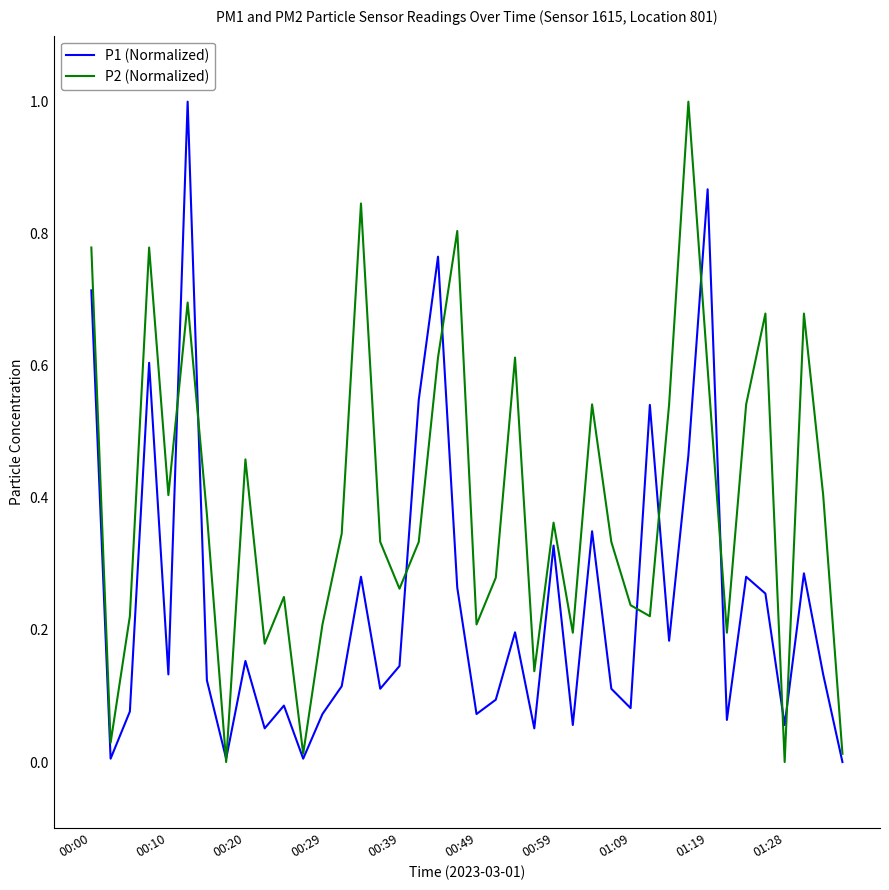

Rank the series by their average value, from lowest to highest.

P1 (Normalized), P2 (Normalized)